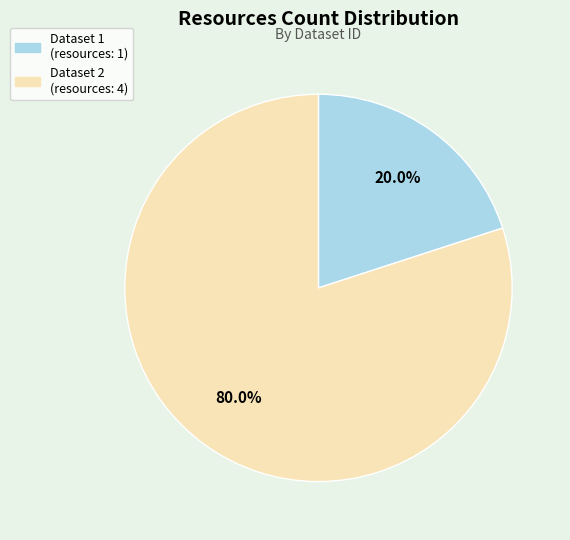

Which has a higher value, Dataset 1 (resources: 1) or Dataset 2 (resources: 4)?

Dataset 2 (resources: 4)